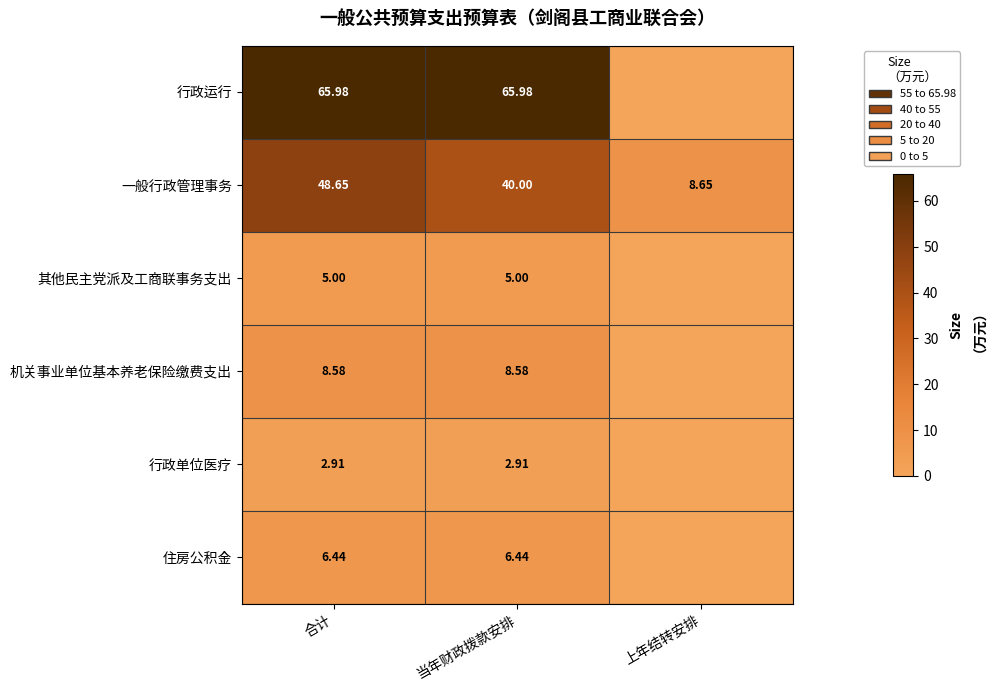

The value of 行政运行 at 合计 is 66.0. True or false?

True